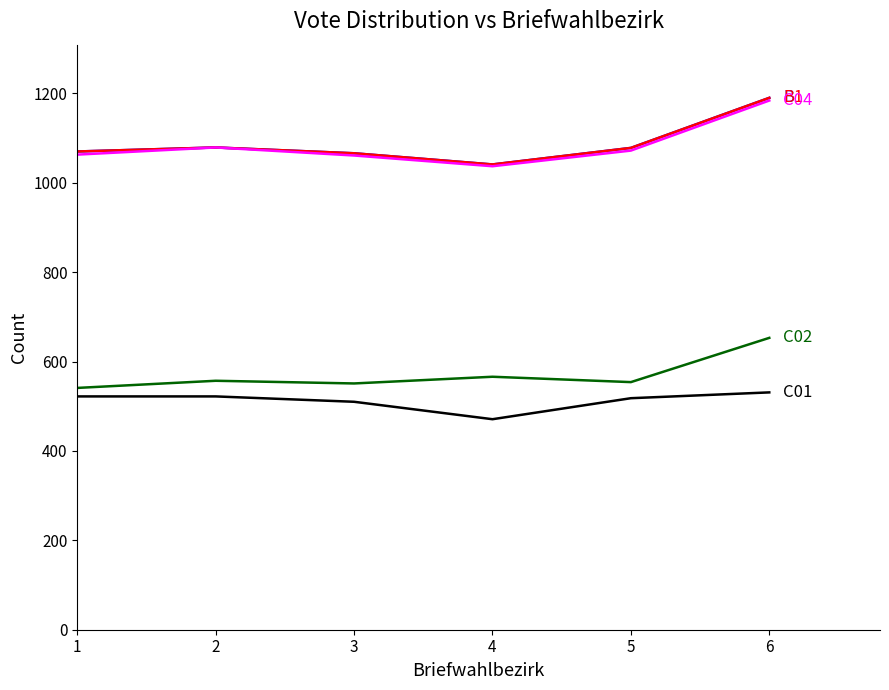

Does the chart have visible grid lines?

No